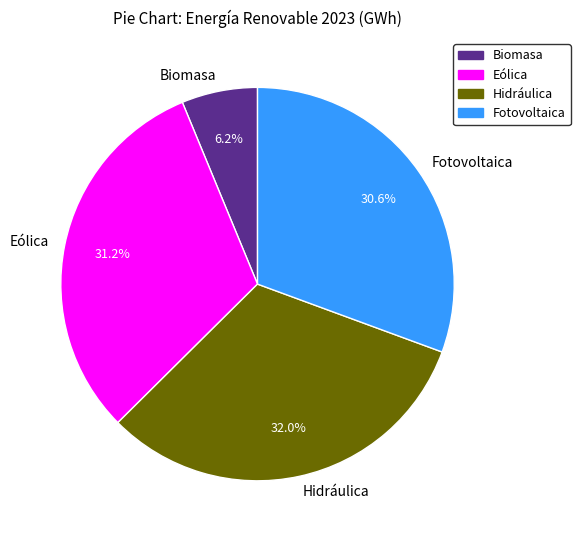

Is the sum of Hidráulica and Fotovoltaica greater than half?

Yes